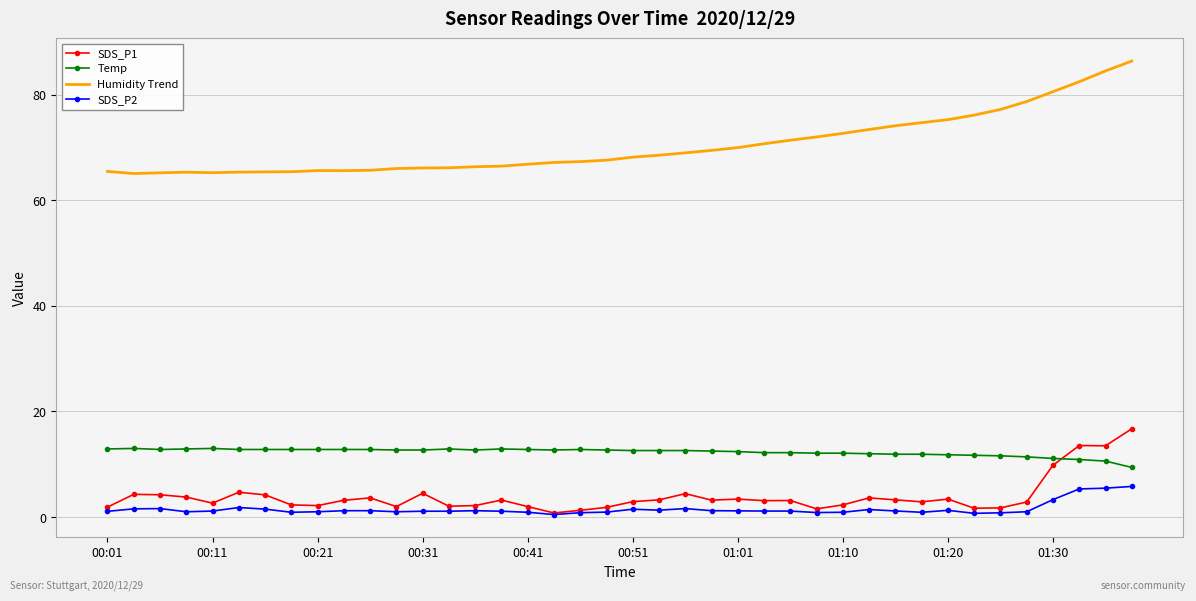

True or false: Temp and Humidity Trend intersect in this chart.

False